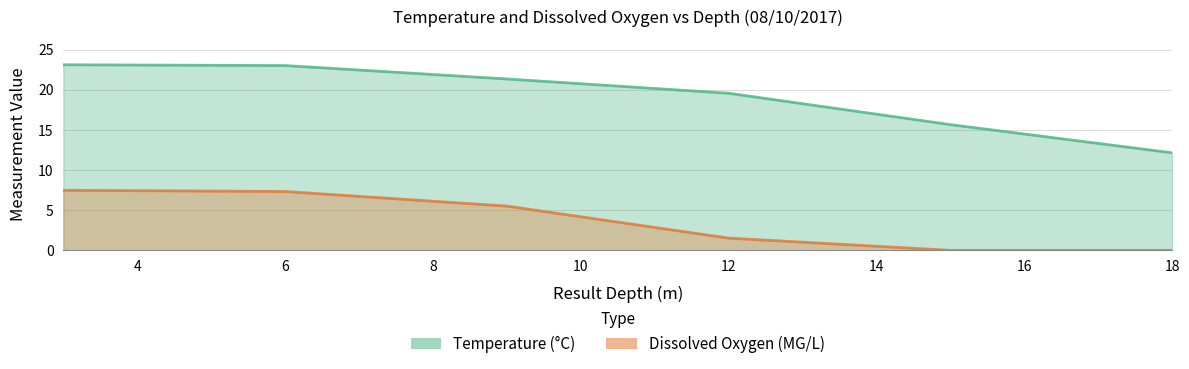

Count the number of data series in this chart.

2